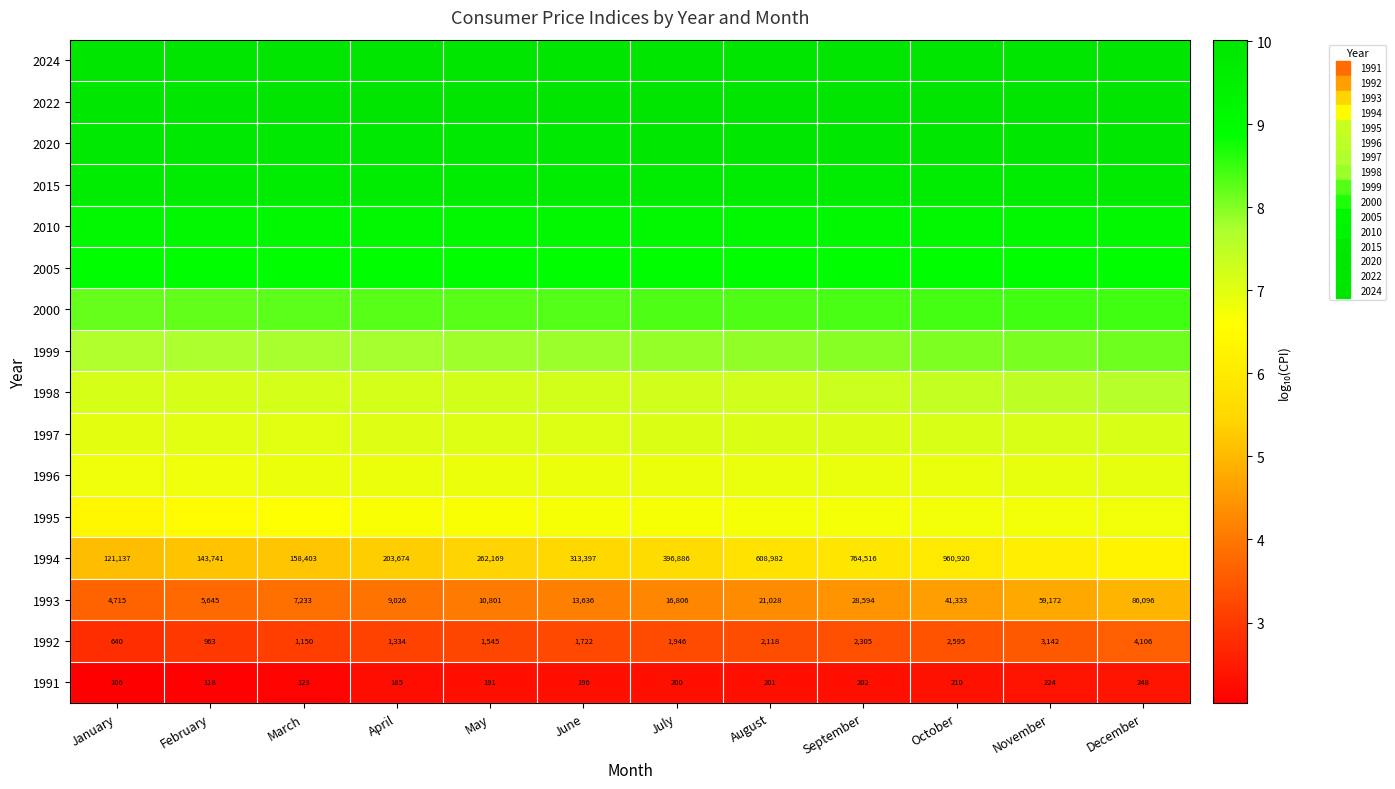

Which category has the highest value in the 1994 series?

December